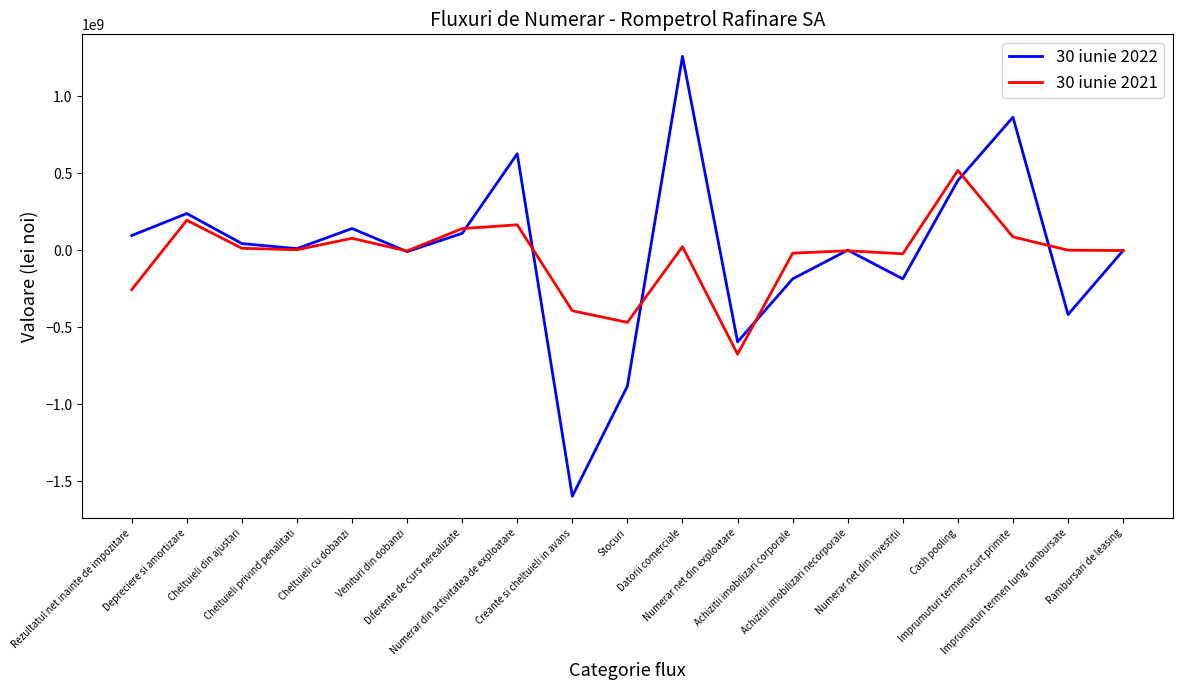

Which series has the largest total across all categories?

30 iunie 2022